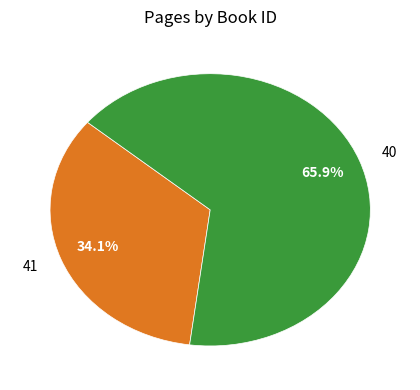

Which slice is the largest?

40